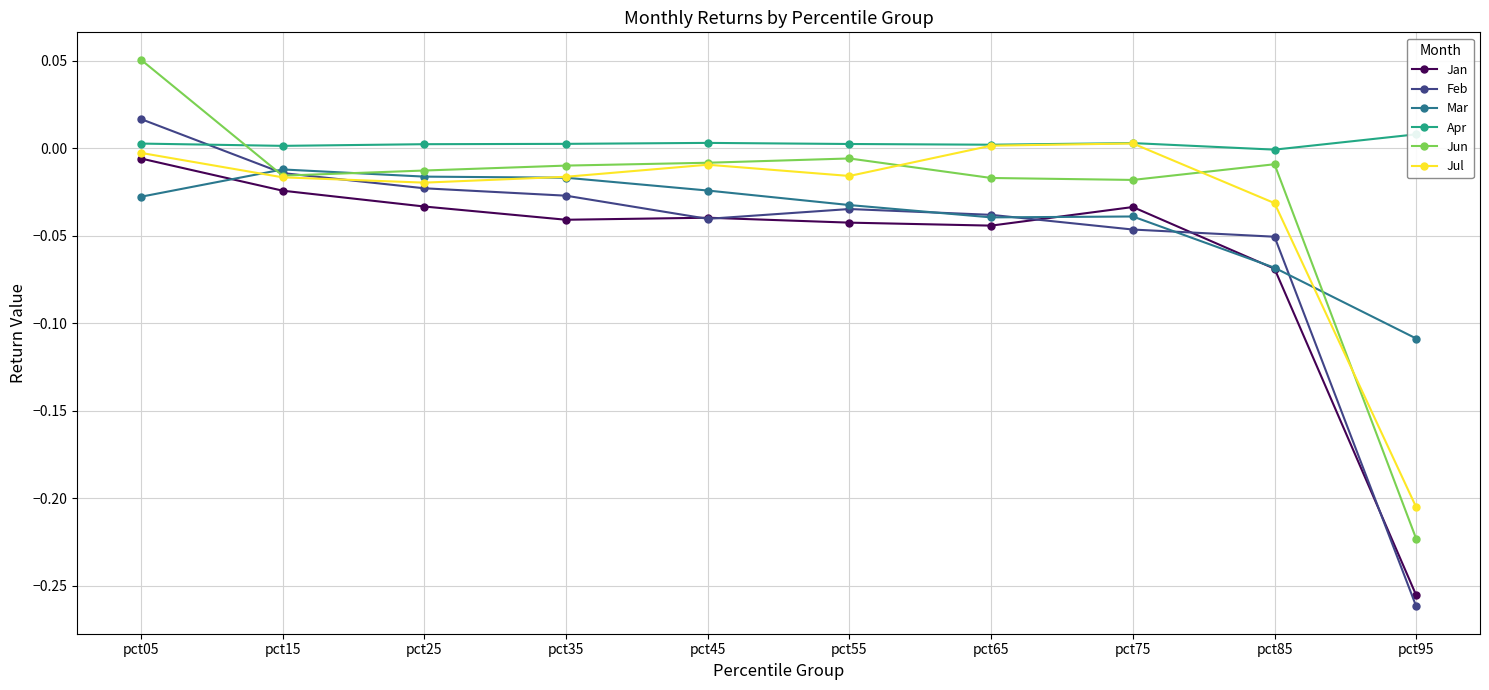

Which series has the widest spread of values?

Feb